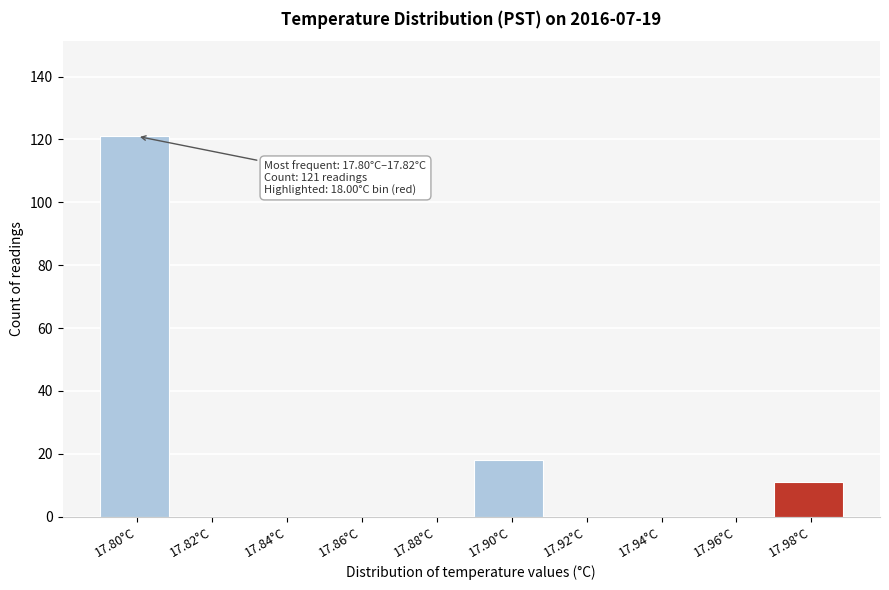

Reading left to right, extract all data points from this chart.

17.80°C=121	17.82°C=0	17.84°C=0	17.86°C=0	17.88°C=0	17.90°C=18	17.92°C=0	17.94°C=0	17.96°C=0	17.98°C=11